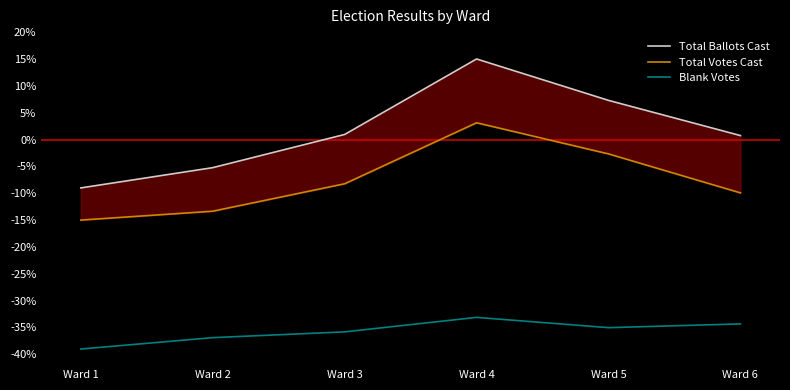

What is the difference between the Blank Votes values at Ward 5 and Ward 6?

0.7